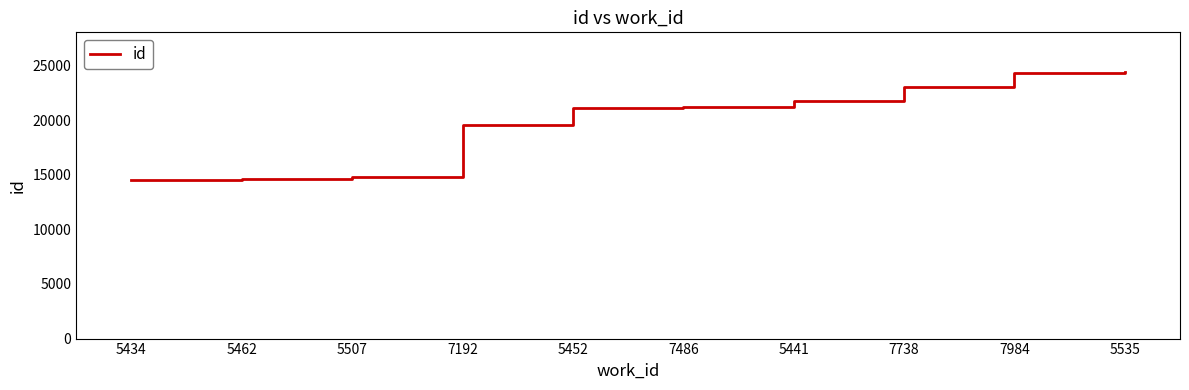

What is the ratio of the value at 7738 to the value at 5452?

1.1